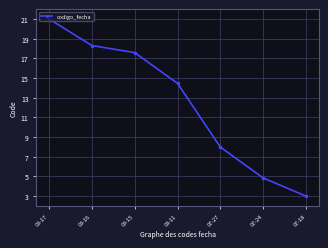

How many lines are shown in the chart?

1